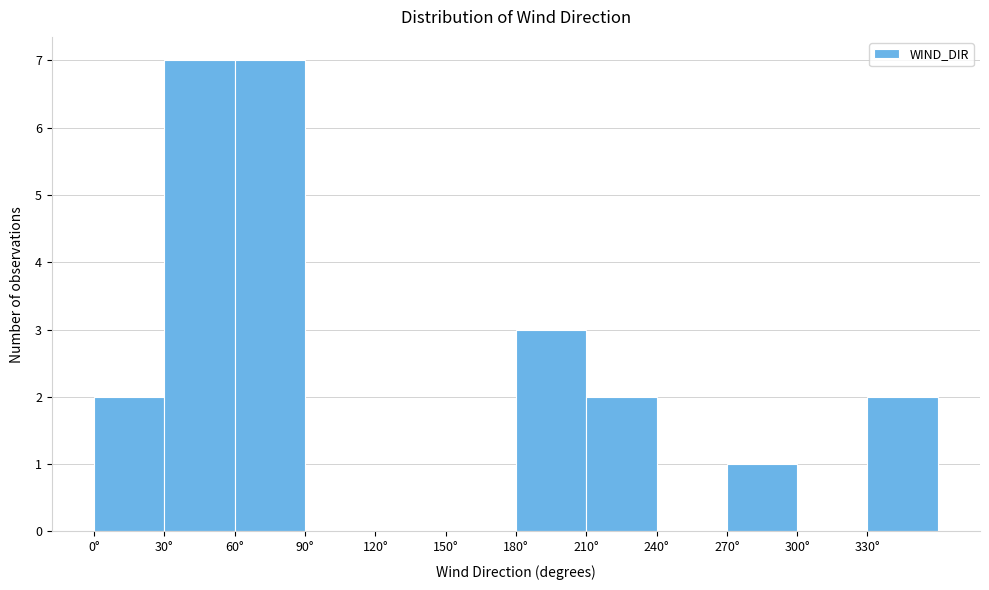

Reading left to right, transcribe this chart: for each bar, give the range it covers on the x-axis and its height. The values are not printed on the chart, so give them approximately, as read against the axis.

0 to 30: 2
30 to 60: 7
60 to 90: 7
90 to 120: 0
120 to 150: 0
150 to 180: 0
180 to 210: 3
210 to 240: 2
240 to 270: 0
270 to 300: 1
300 to 330: 0
330 to 360: 2